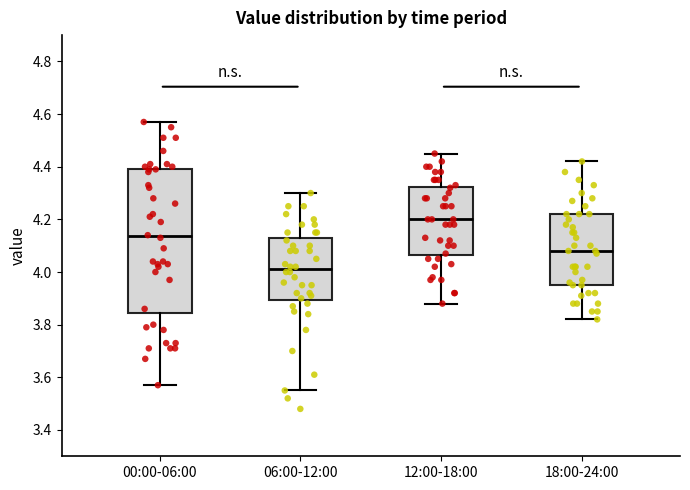

Reading left to right, transcribe this box plot: for each box, give where its median line is, the range the box spans, and where its two whiskers end, as read against the y-axis. The values are not printed on the chart, so give them approximately, as read against the axis.

00:00-06:00: median 4.14, box 3.84 to 4.40, whiskers 3.58 to 4.58
06:00-12:00: median 4.02, box 3.90 to 4.12, whiskers 3.56 to 4.30
12:00-18:00: median 4.20, box 4.06 to 4.32, whiskers 3.88 to 4.46
18:00-24:00: median 4.08, box 3.96 to 4.22, whiskers 3.82 to 4.42